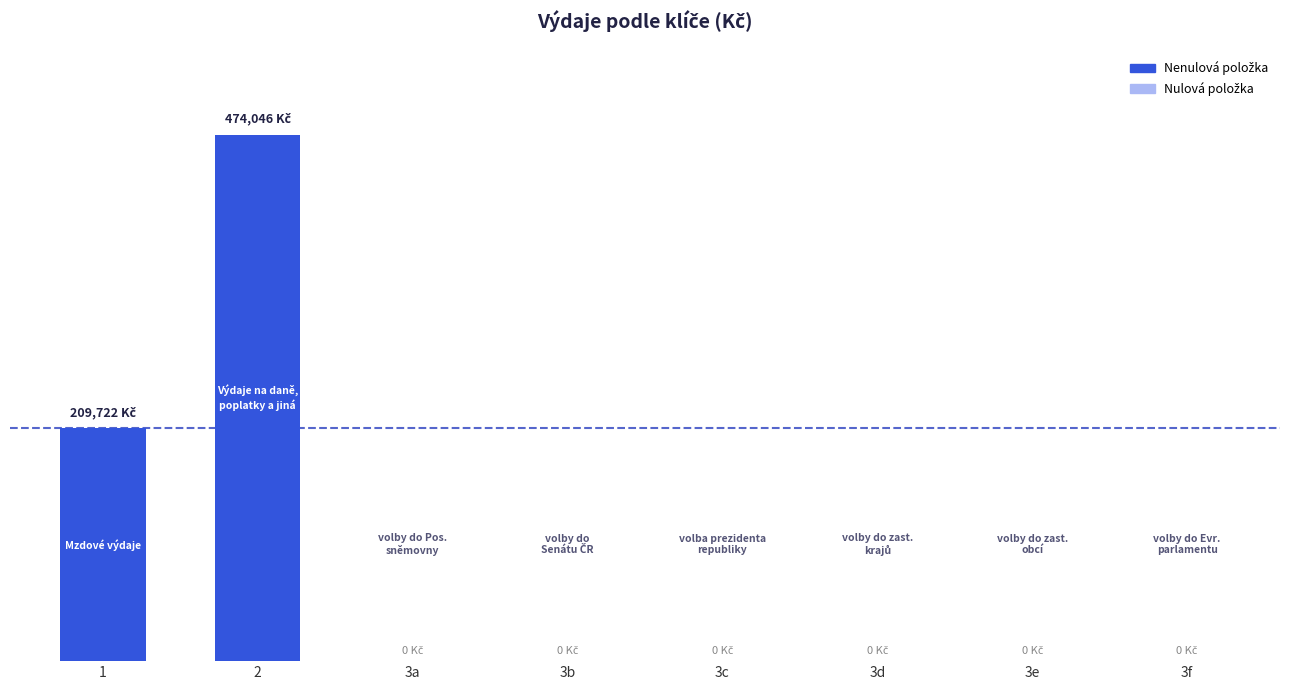

The chart shows a value of 0.0 at 3b. True or false?

True